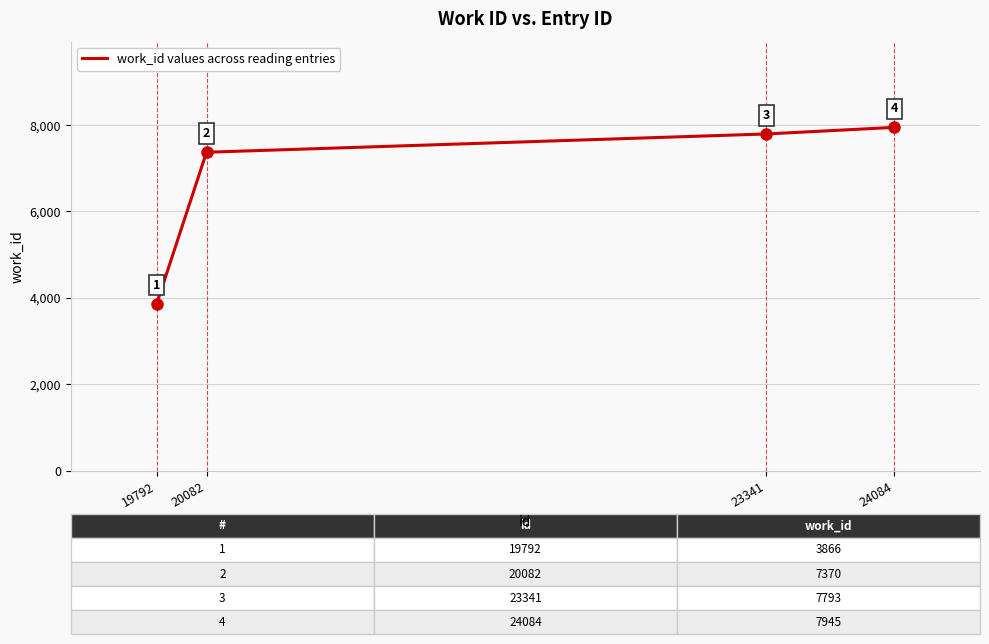

How many categories are shown in the chart?

4